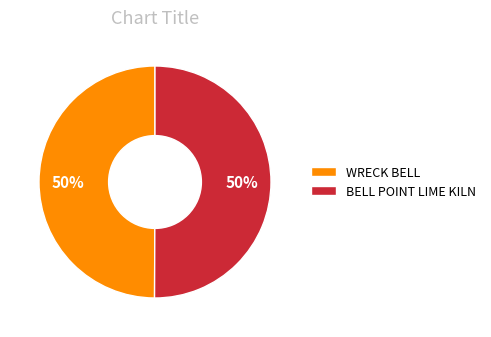

Is the sum of BELL POINT LIME KILN and WRECK BELL greater than half?

Yes